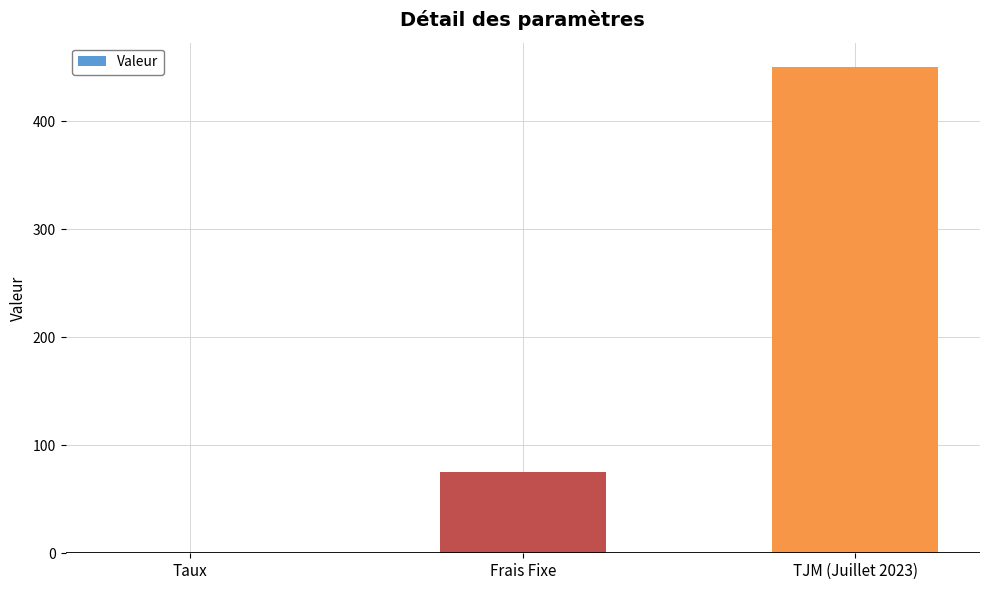

How many data points does each series have?

3